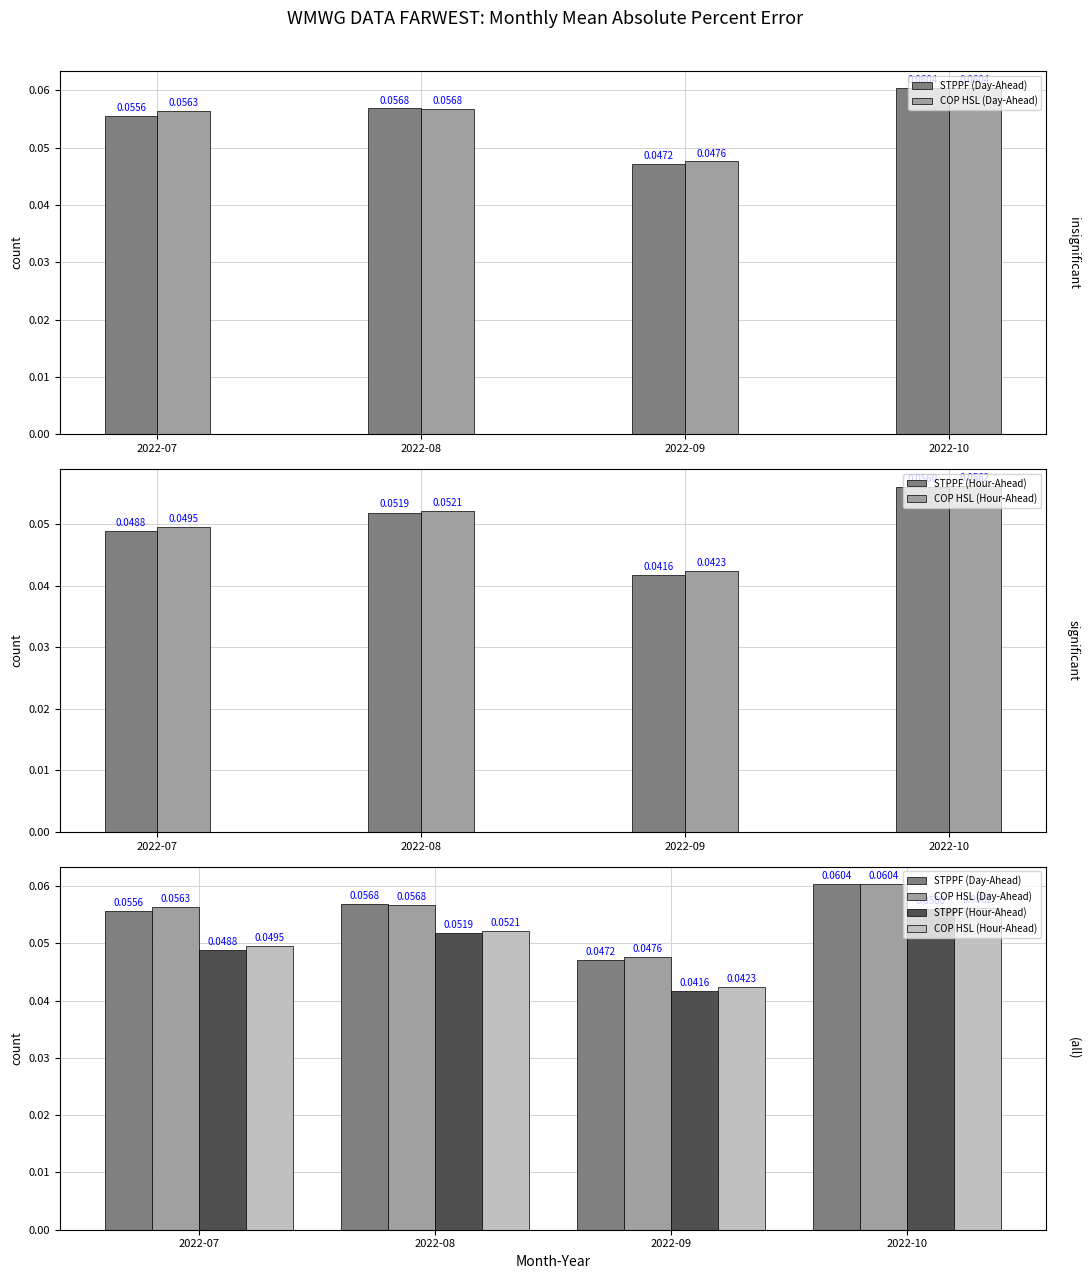

Reading right to left, transcribe all the data shown in this chart.

STPPF (Day-Ahead): 2022-10=0.1	2022-09=0.0	2022-08=0.1	2022-07=0.1
COP HSL (Day-Ahead): 2022-10=0.1	2022-09=0.0	2022-08=0.1	2022-07=0.1
STPPF (Hour-Ahead): 2022-10=0.1	2022-09=0.0	2022-08=0.1	2022-07=0.0
COP HSL (Hour-Ahead): 2022-10=0.1	2022-09=0.0	2022-08=0.1	2022-07=0.0